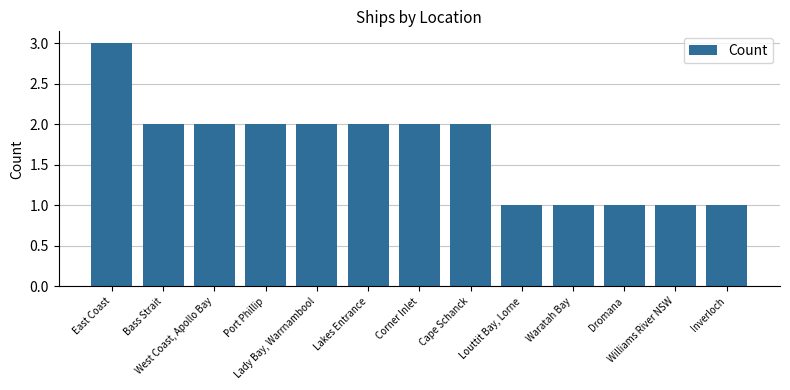

What is the minimum value shown in the chart?

1